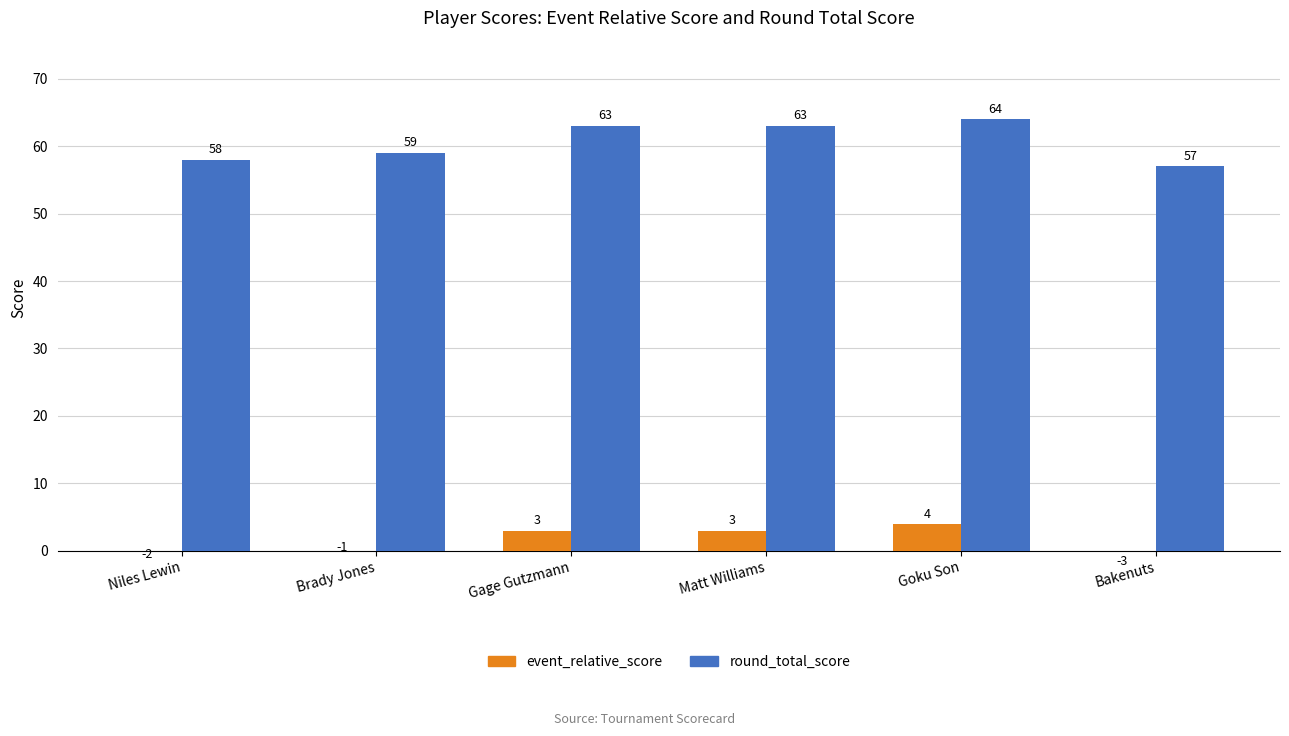

Reading left to right, transcribe all the data shown in this chart.

event_relative_score: -2	-1	3	3	4	-3
round_total_score: 58	59	63	63	64	57